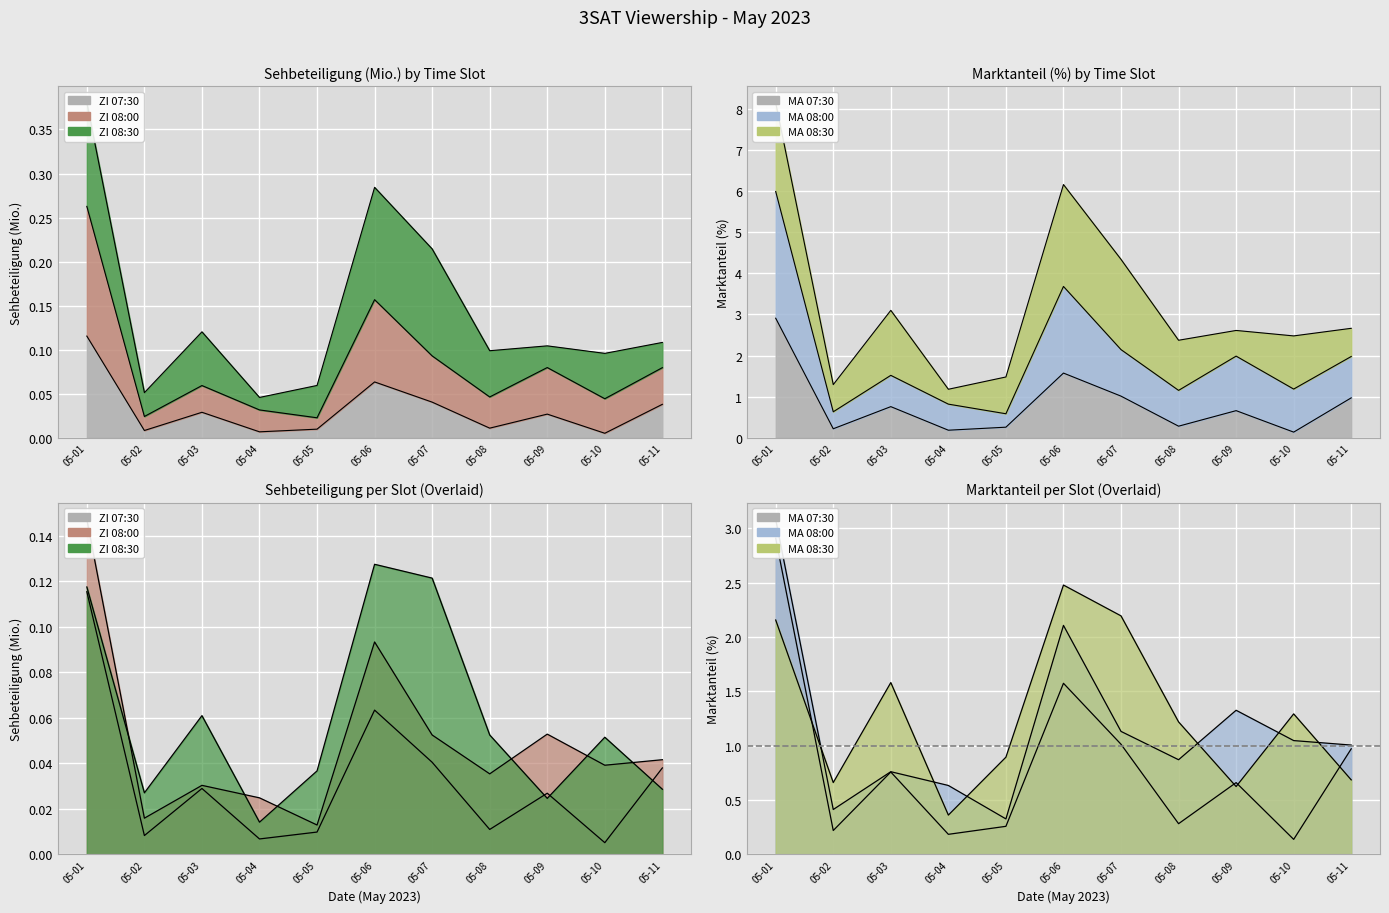

In Sehb_07:30, how many points are lower than both neighbors (excluding endpoints)?

4